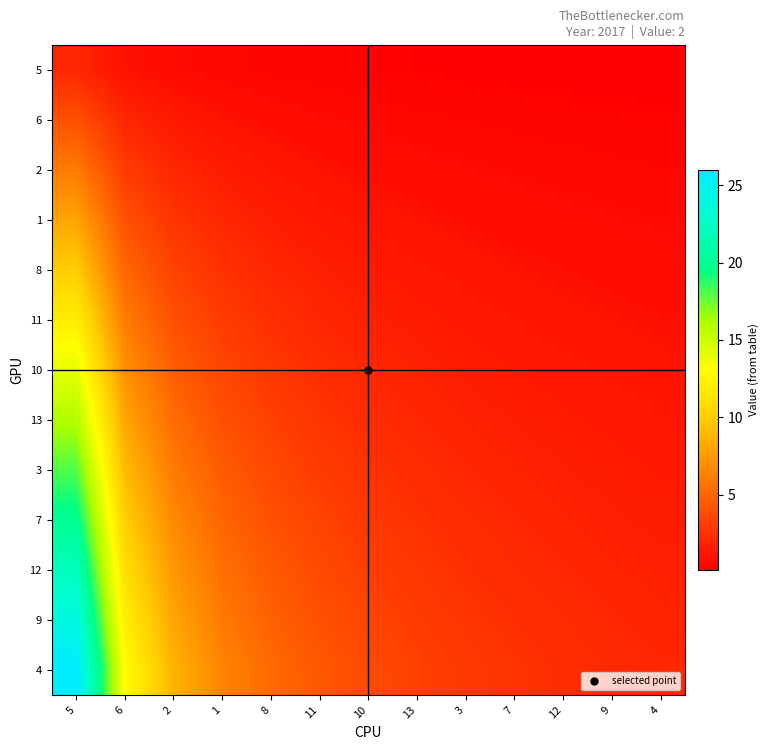

At 9, list the series in order from largest to smallest.

4, 9, 12, 7, 3, 13, 10, 11, 8, 1, 2, 6, 5